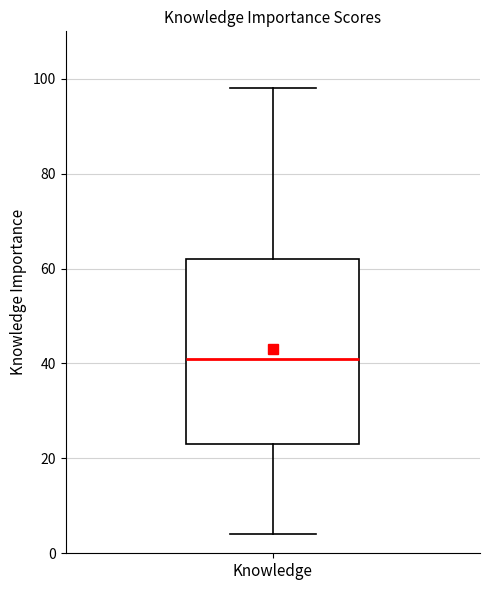

Transcribe this box plot: give where the median line is, the range the box spans, and where the two whiskers end, as read against the y-axis. The values are not printed on the chart, so give them approximately, as read against the axis.

median 42, box 24 to 62, whiskers 4 to 98